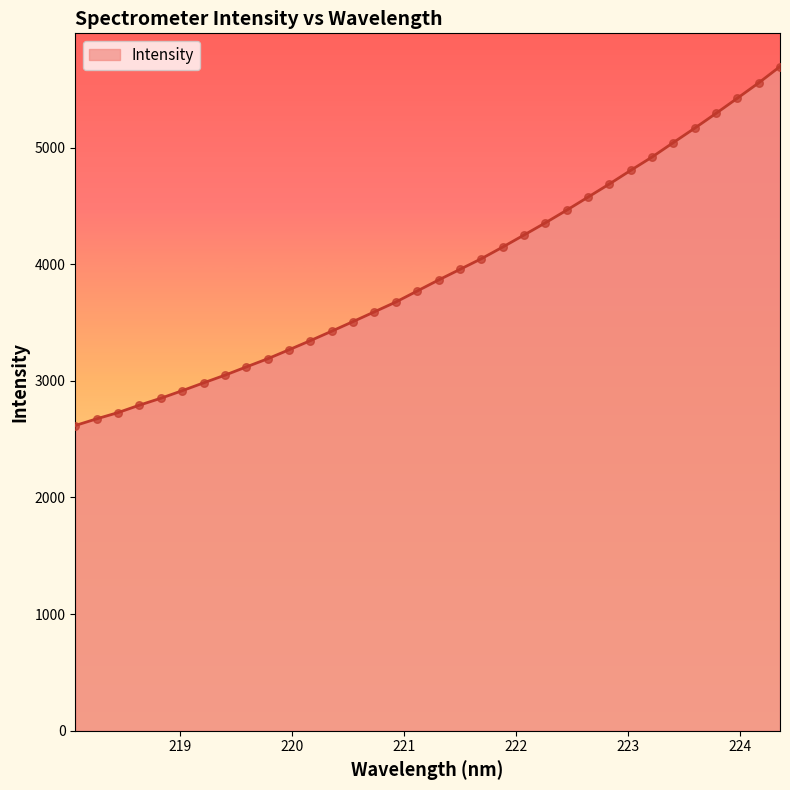

What is the maximum value shown in the chart?

5694.8